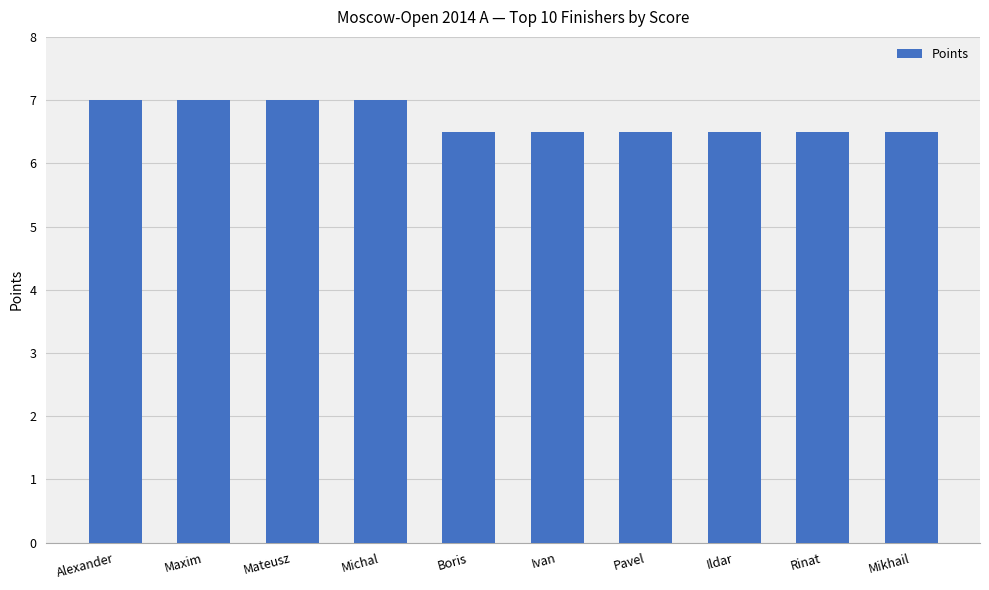

Read the value at Mateusz.

7.0